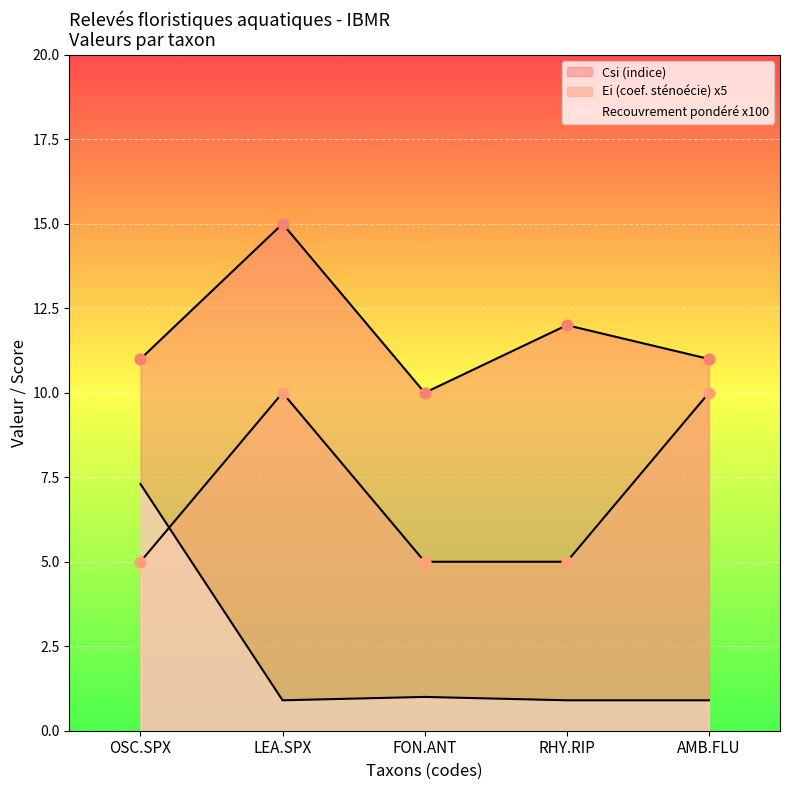

How many lines are shown in the chart?

3